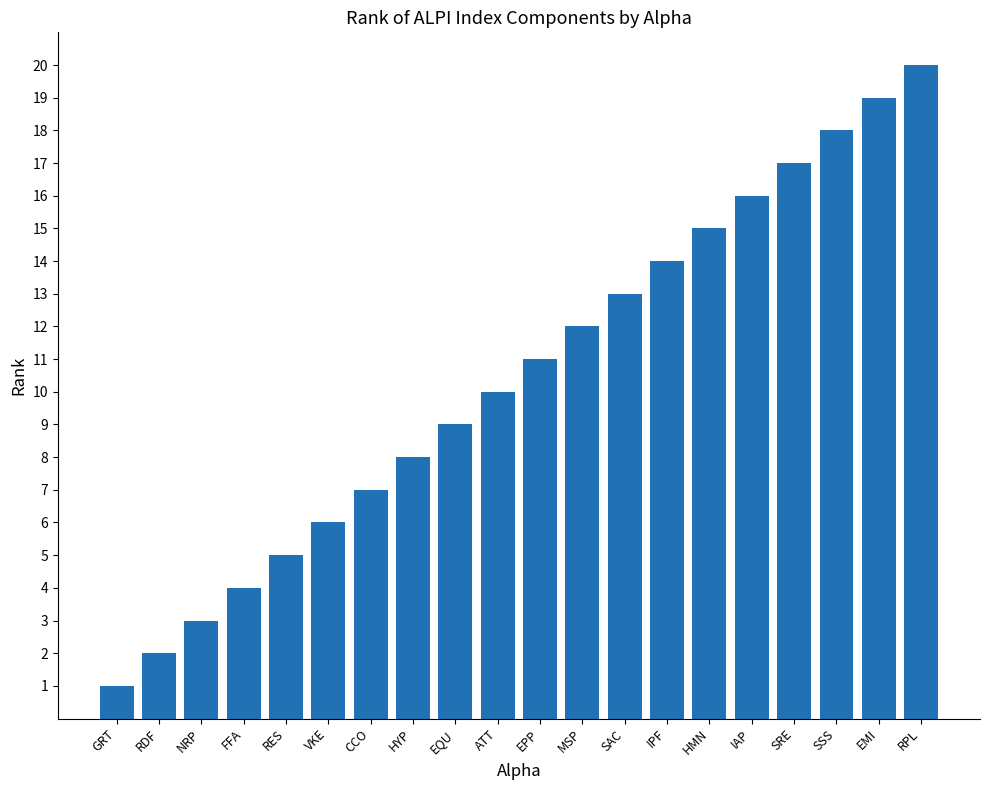

What is the change in value from SAC to EMI?

+6